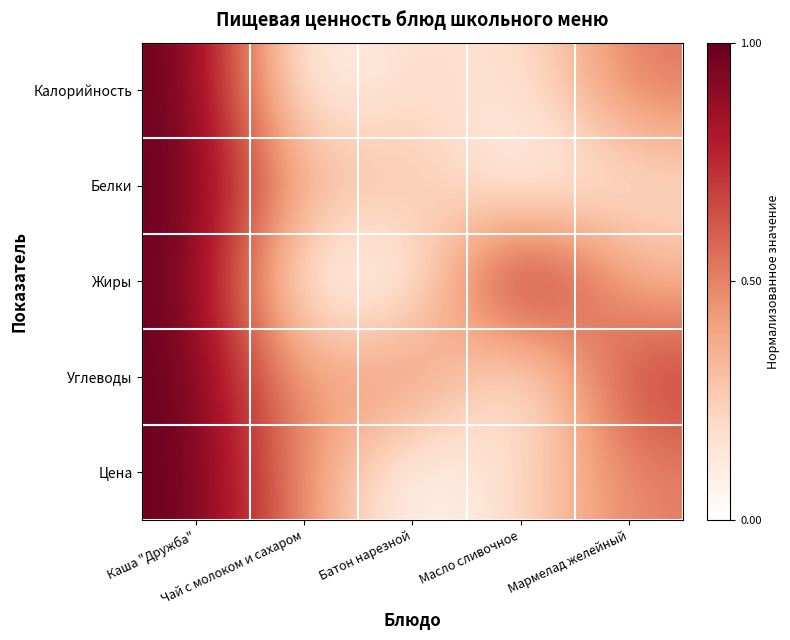

What is the total value across all series at Мармелад желейный?

2.3